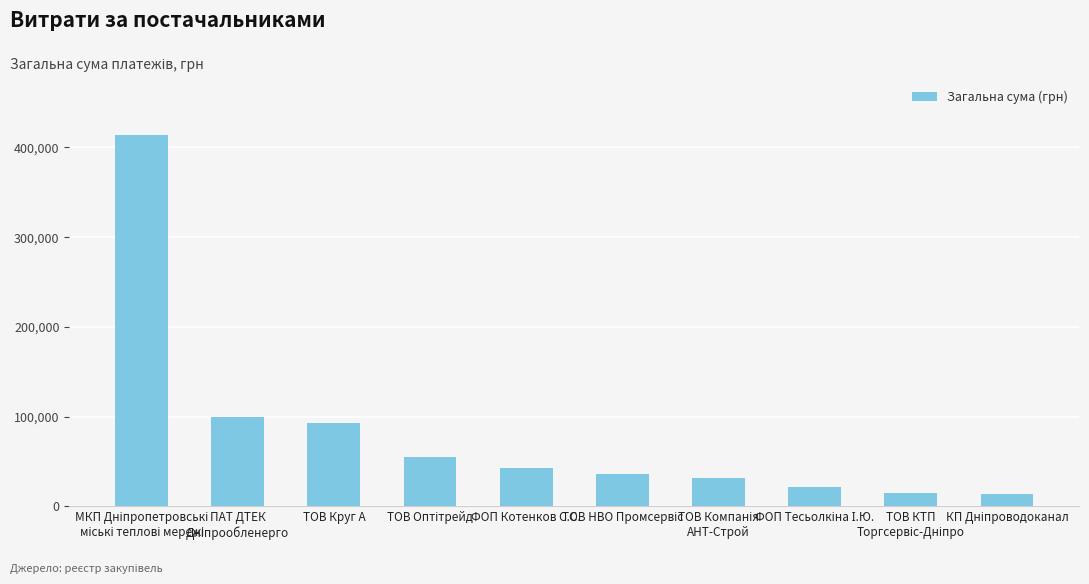

What is the sum of all values?

824724.0